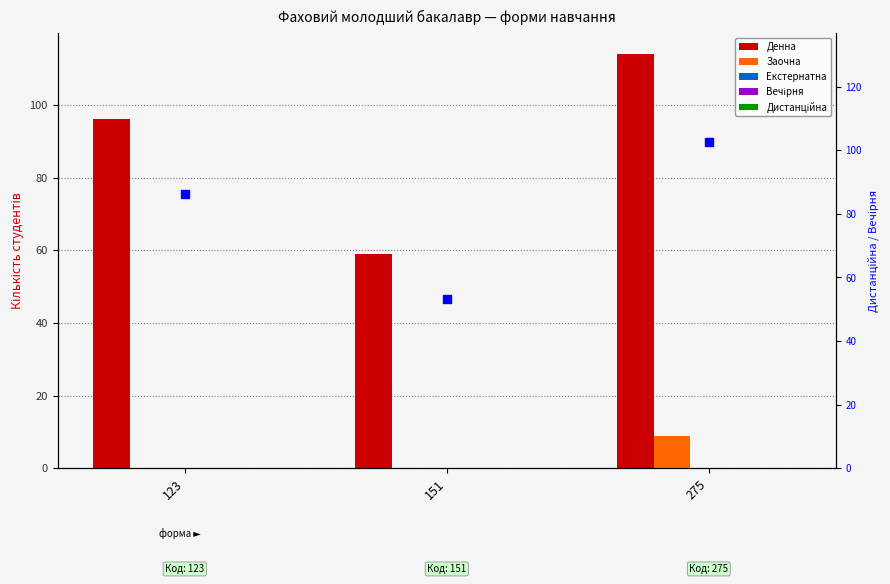

At how many categories does at least one series exceed 16?

3